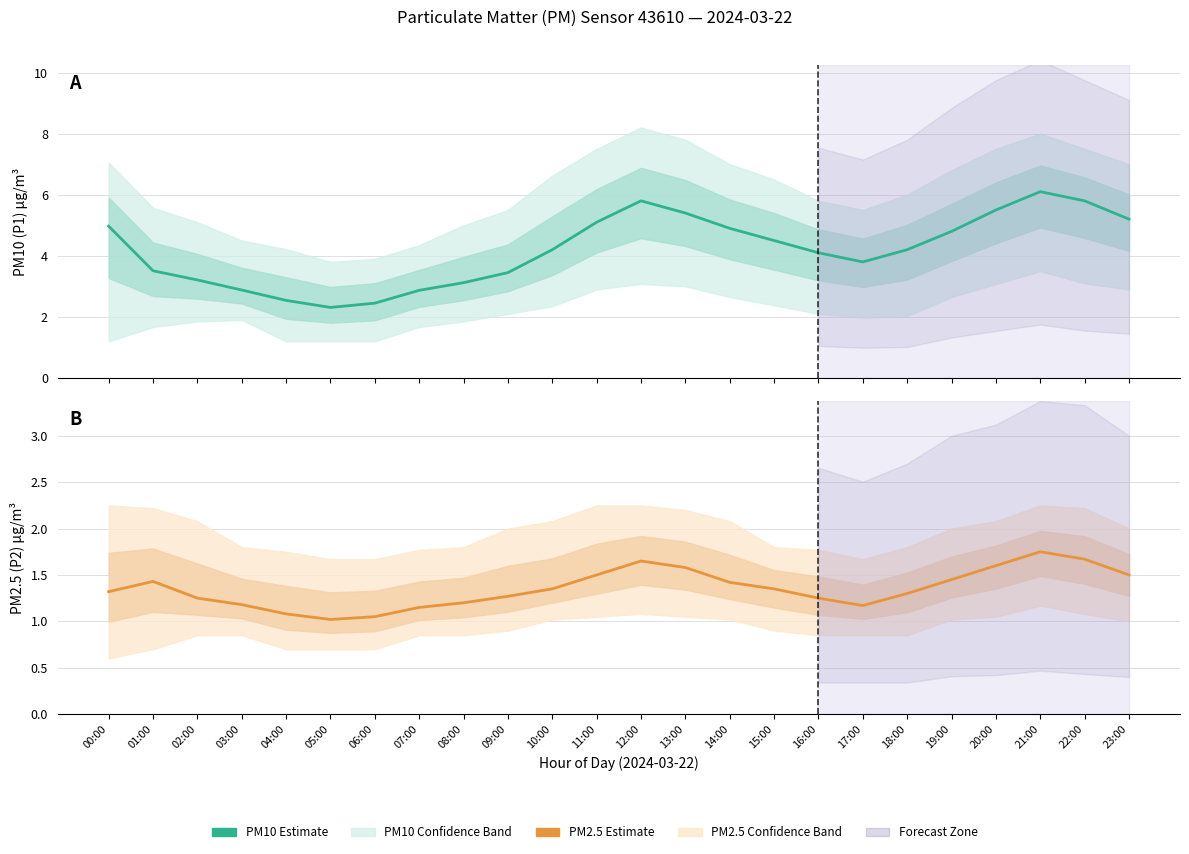

What is the total value across all series at 12:00?

7.4